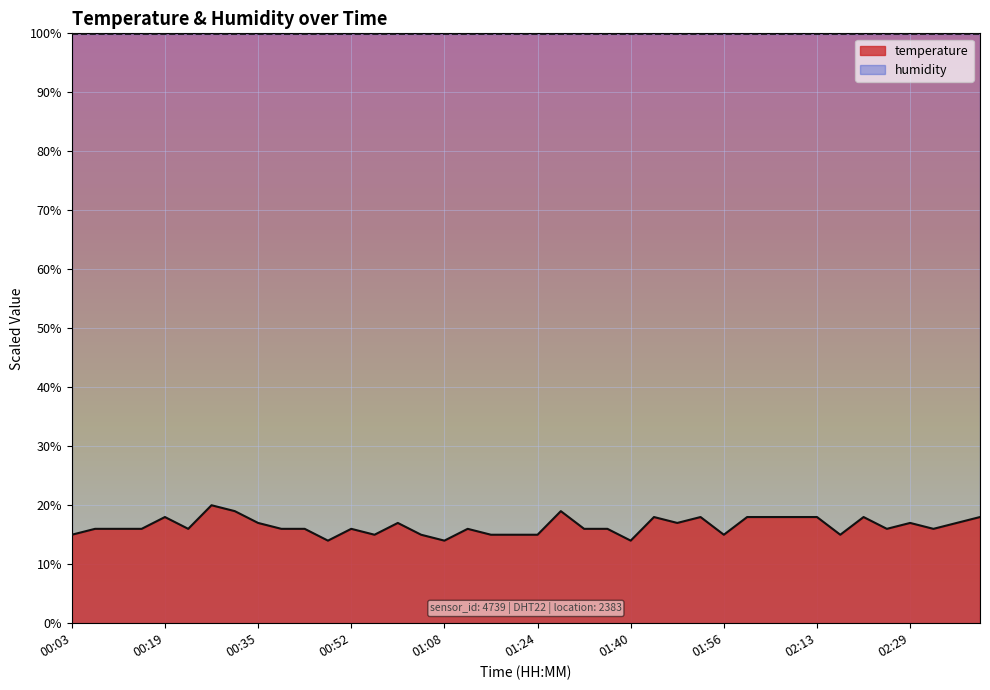

What is the difference between the maximum and second lowest values?

6.0